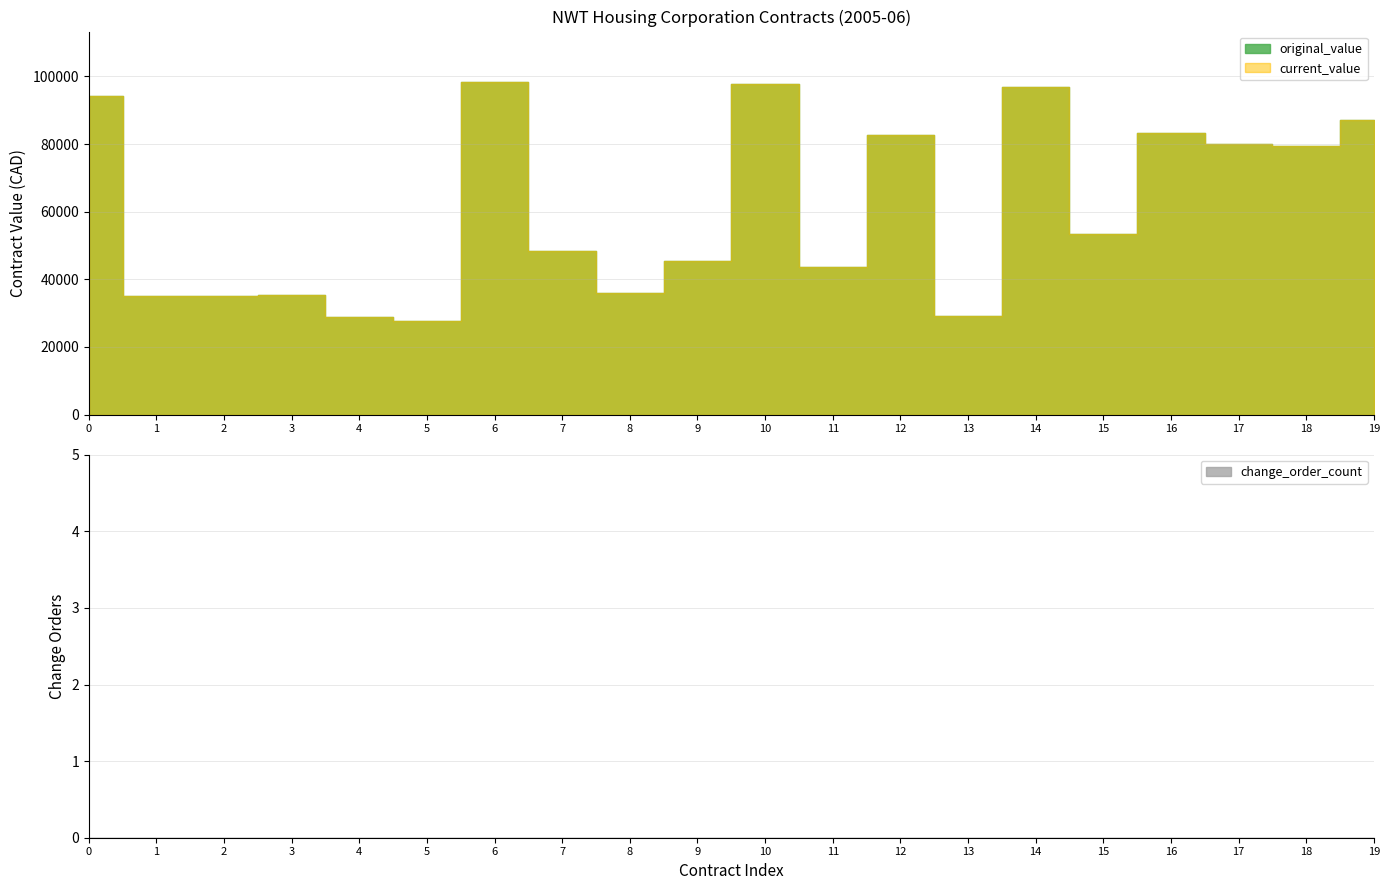

List the series in order of their peak value, highest first.

original_value, current_value, change_order_count